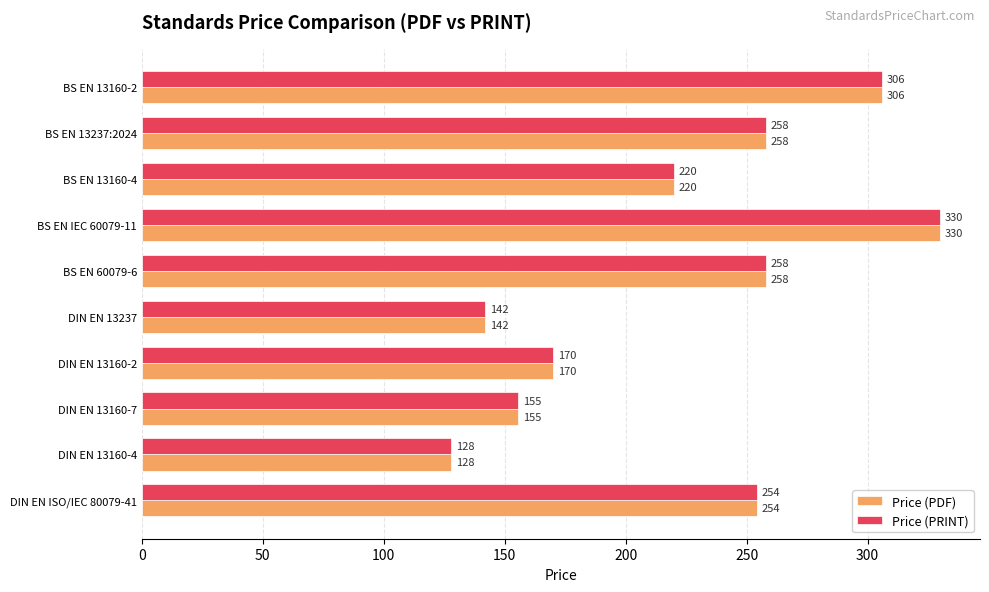

At which label is Price (PDF) closest to 228?

BS EN 13160-4